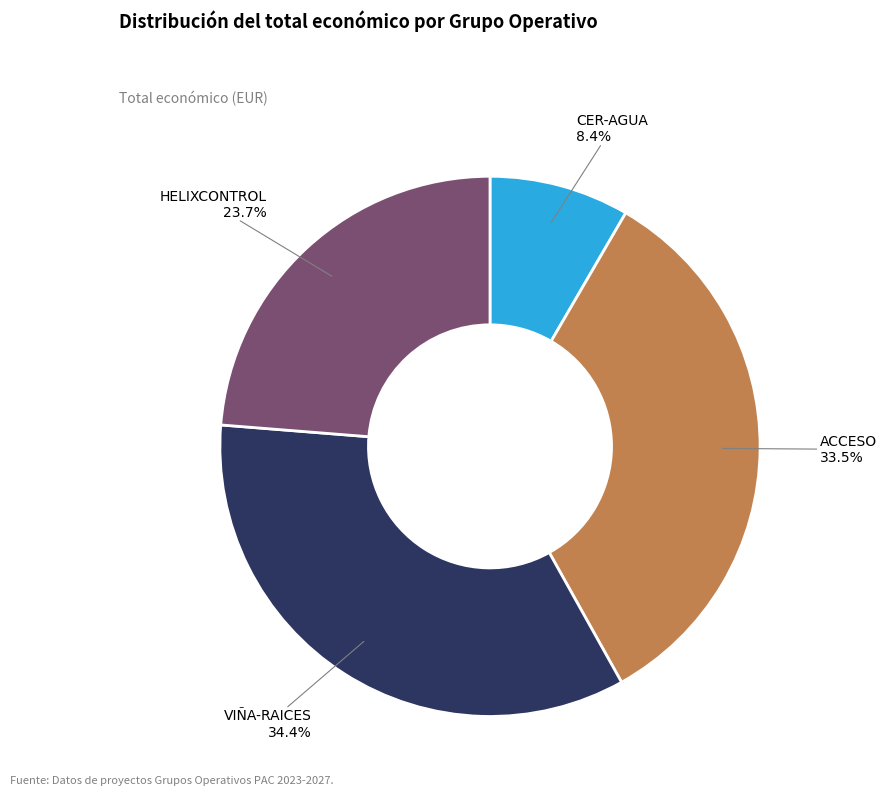

What percentage do HELIXCONTROL and CER-AGUA together represent?

32.1%